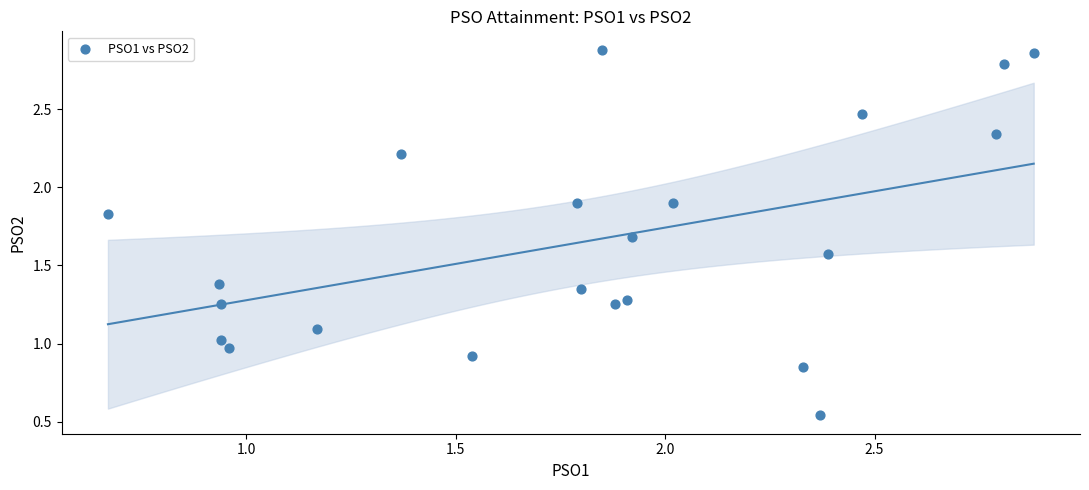

What is the range of X values (max minus min)?

2.2